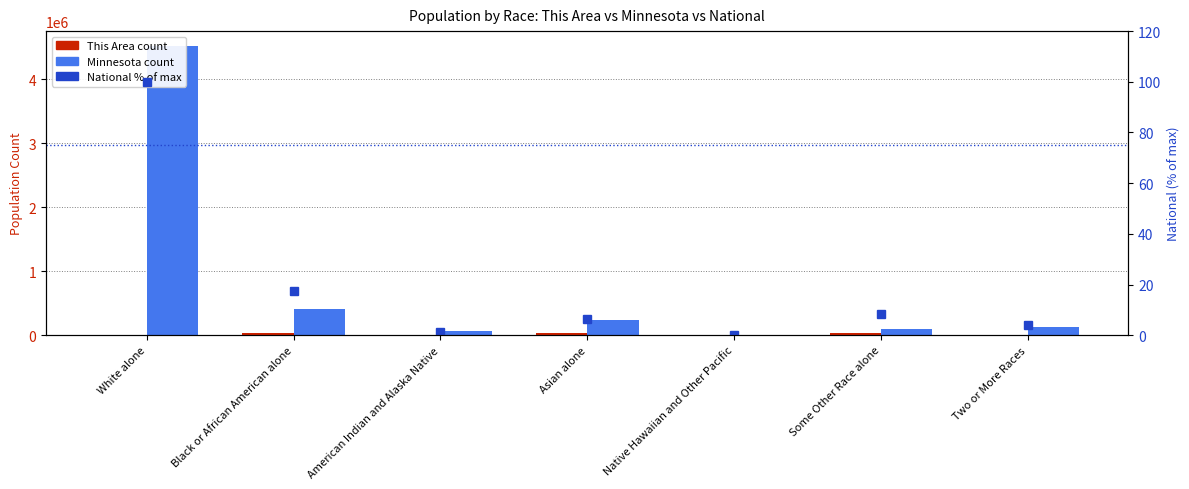

What is the value of the National (% of max) bar at the 2nd from the left?

17.4